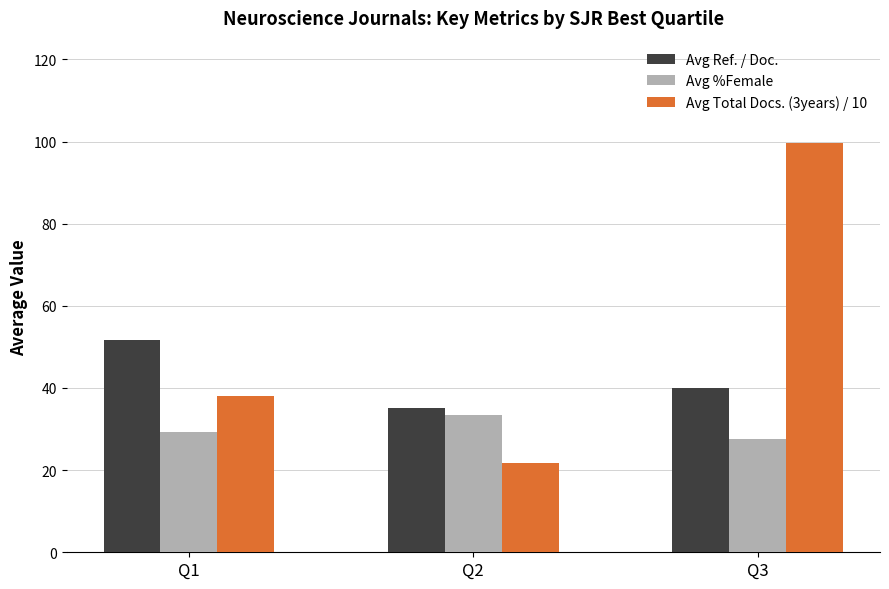

Which category has the highest value across all series?

Q3